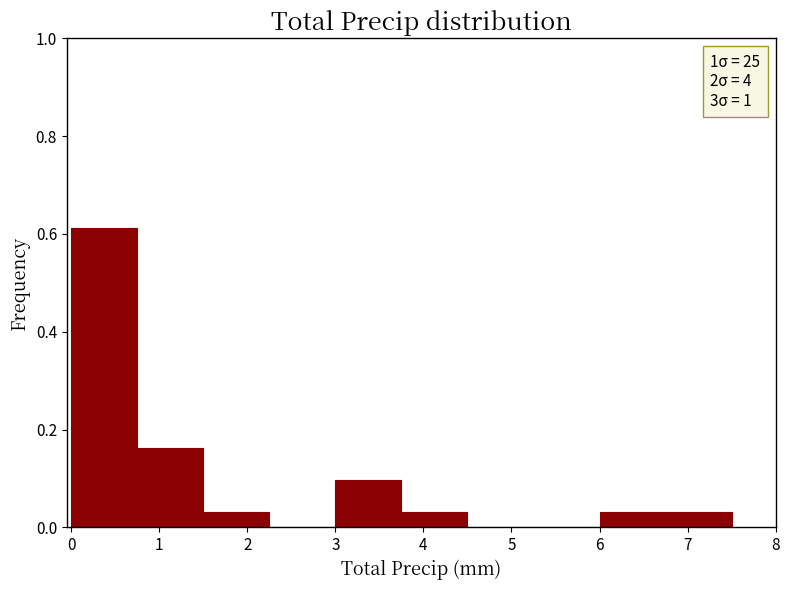

How tall is the bar that spans 6.00 to 6.75 on the x-axis? Neither the bar edges nor the heights are printed on the chart, so give them approximately, as read against the axes.

0.04